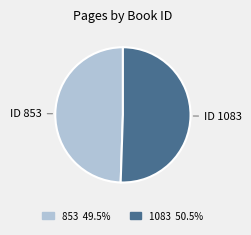

Between 1083 and 853, which is larger?

1083